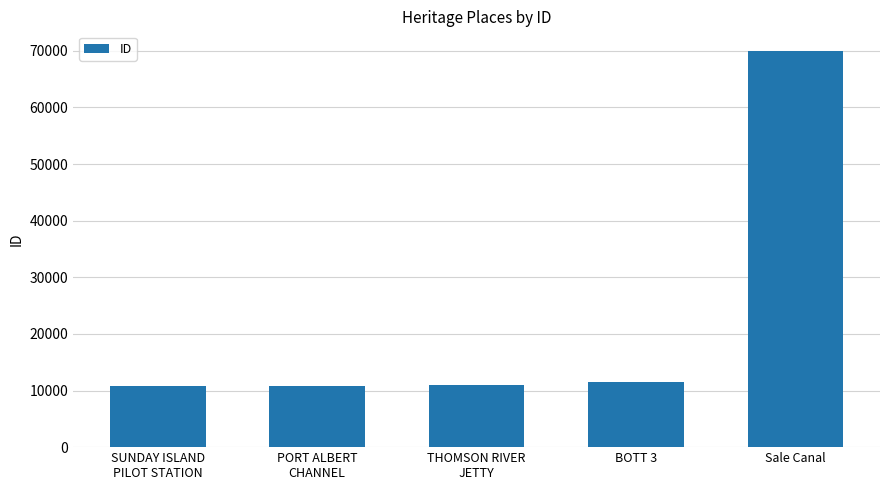

What is the label of the 4th bar from the left?

BOTT 3